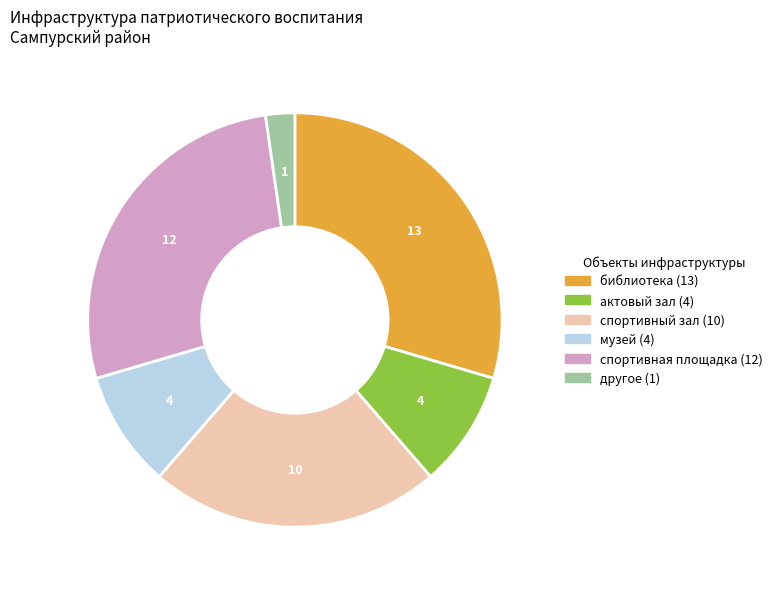

What is the ratio of the value at музей to the value at другое?

4.0